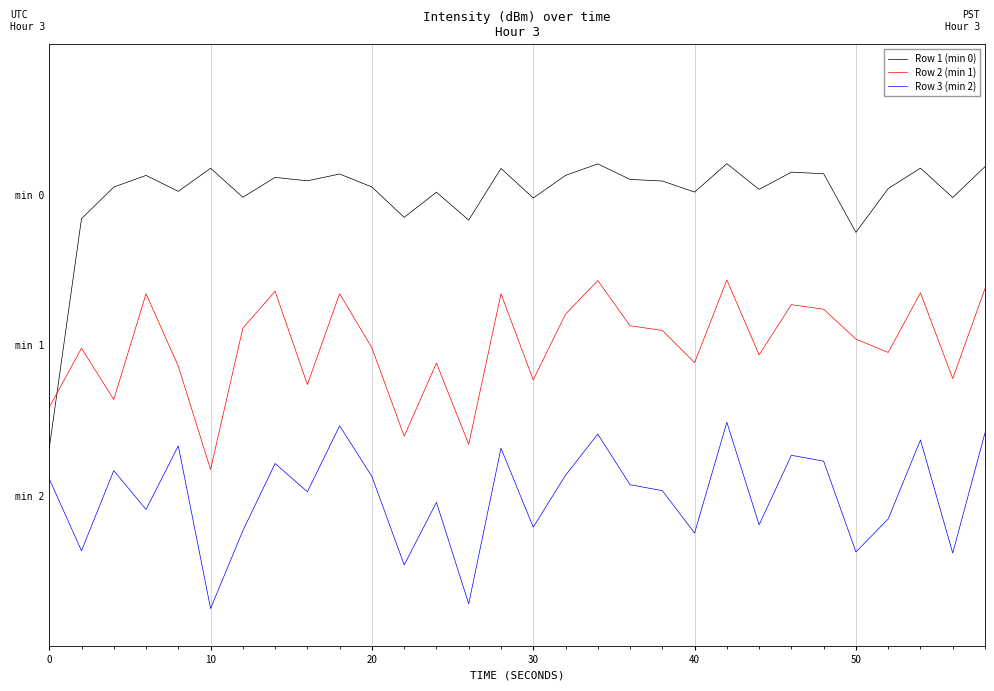

What are all the series names shown in the legend?

Row 1 (min 0), Row 2 (min 1), Row 3 (min 2)